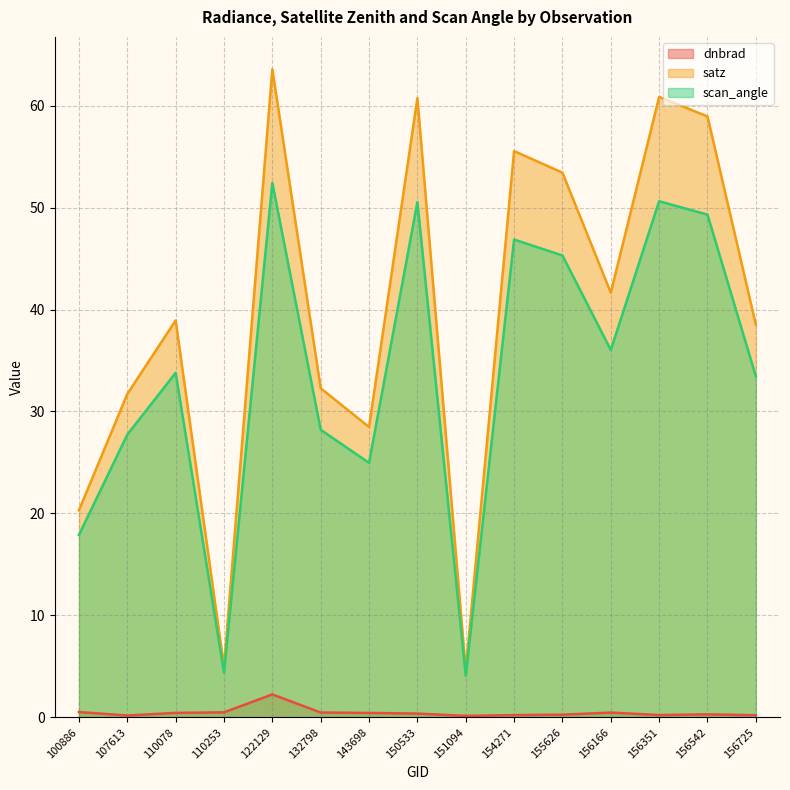

At how many categories does at least one series exceed 38?

9